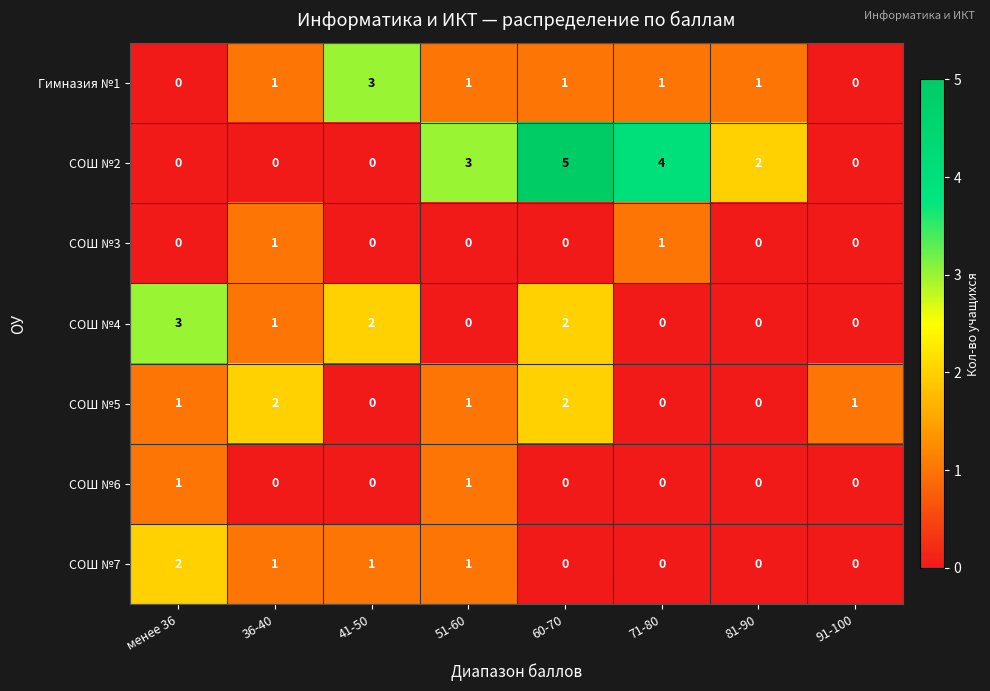

What is the difference between the maximum and minimum values in the СОШ №4 series?

3